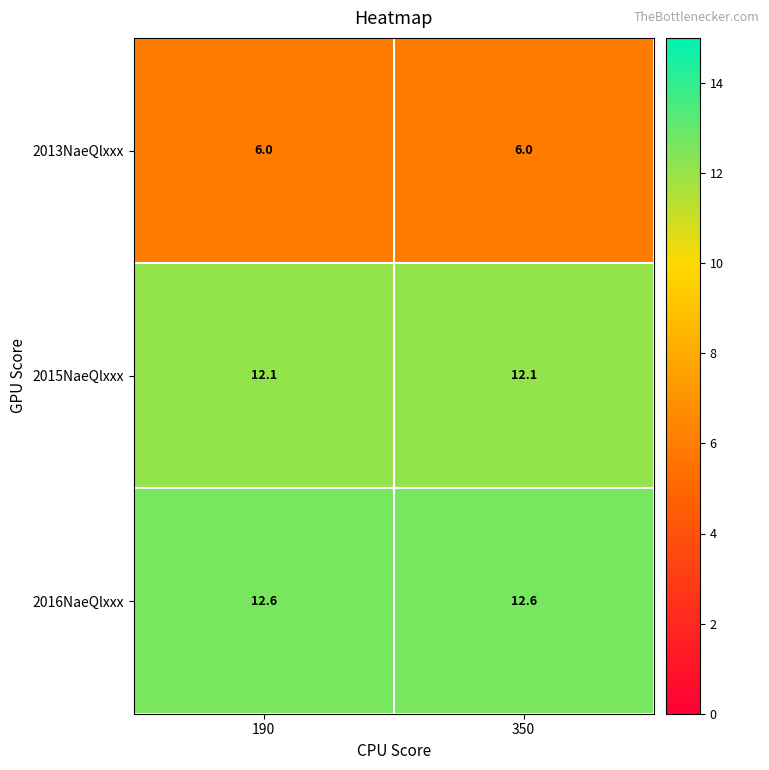

Reading right to left, extract all data points from this chart.

2013NaeQlxxx: 6.0	6.0
2015NaeQlxxx: 12.1	12.1
2016NaeQlxxx: 12.6	12.6